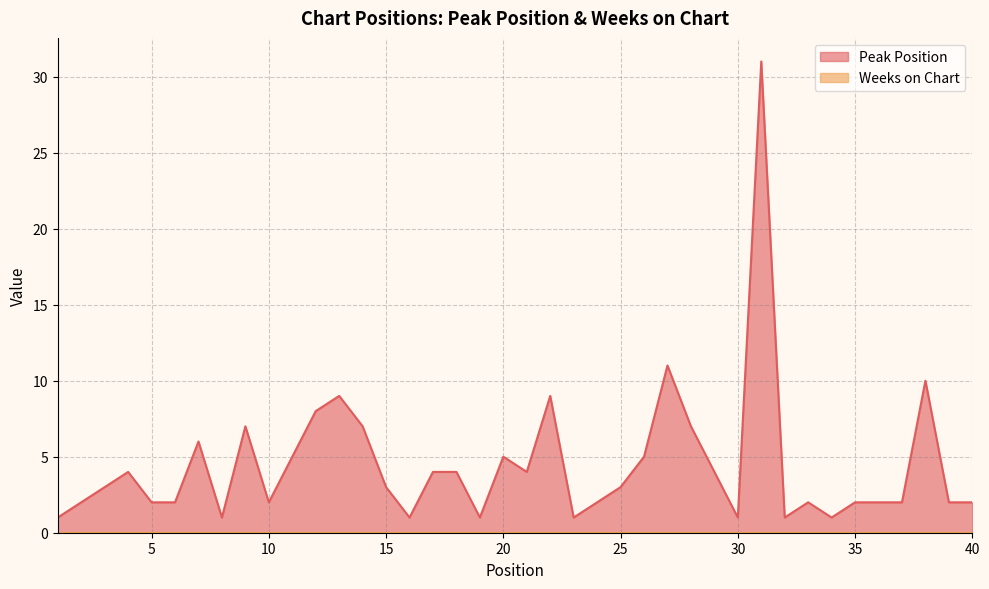

What is the minimum value shown in the chart?

0